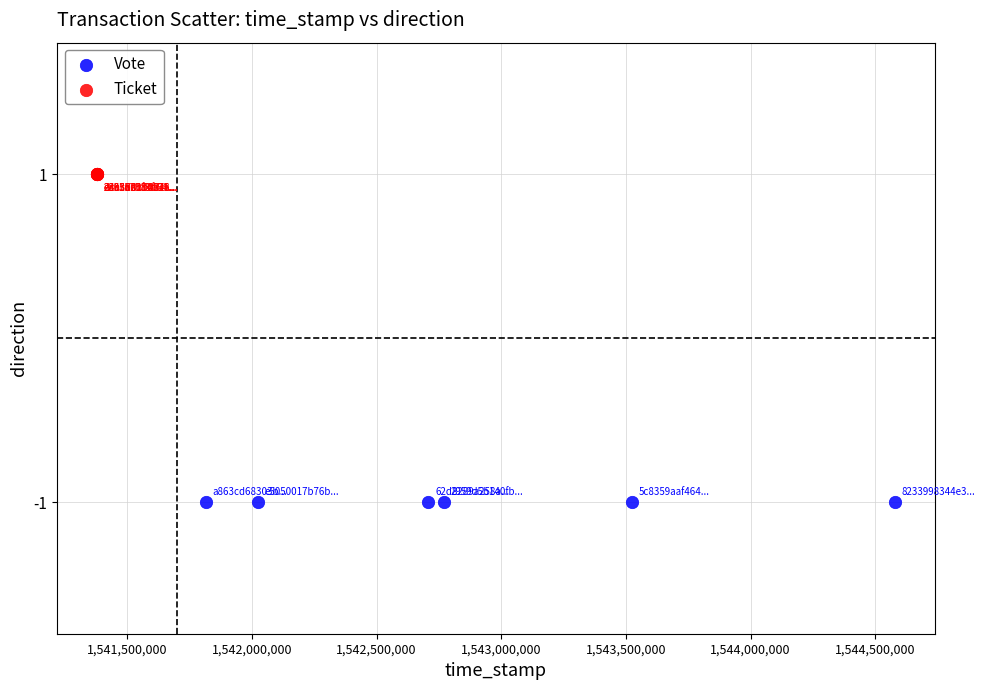

Which series contains the lowest Y value?

Vote